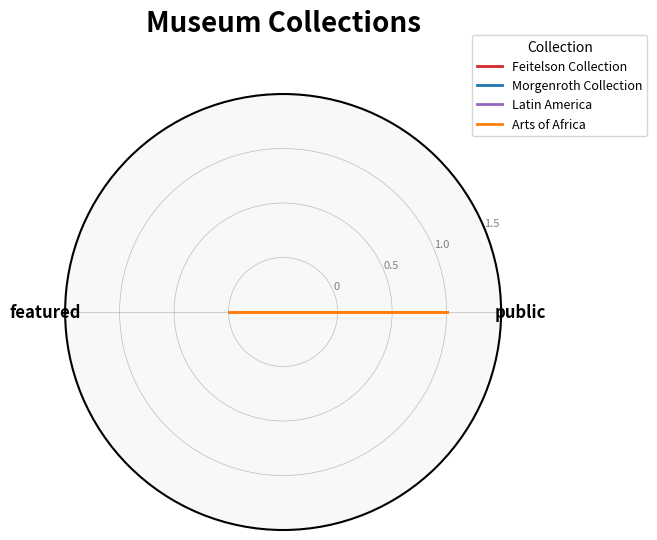

What are all the series names shown in the legend?

Feitelson Collection, Morgenroth Collection, Latin America, Arts of Africa